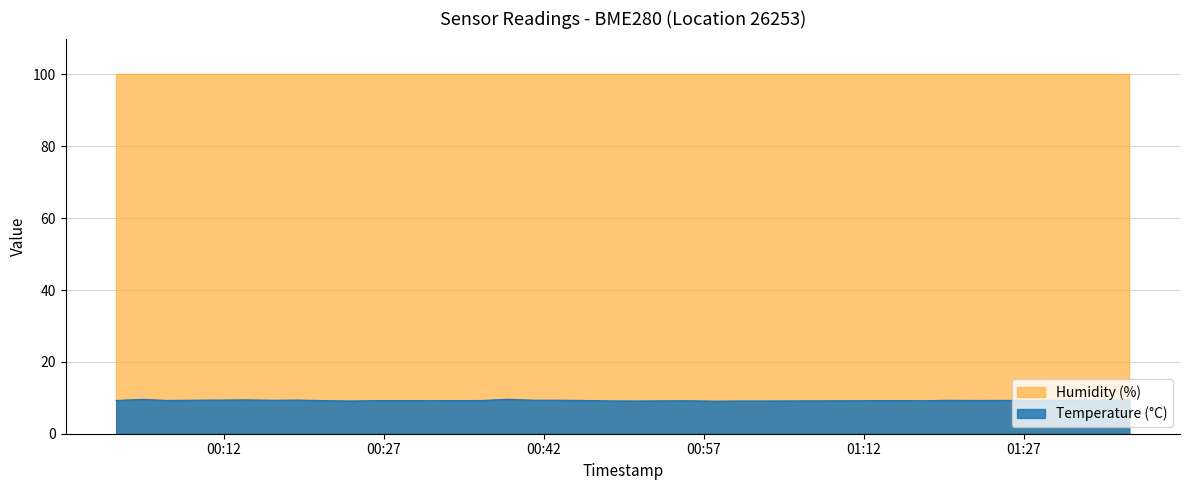

True or false: Temperature (°C) and Humidity (%) cross at least once.

False